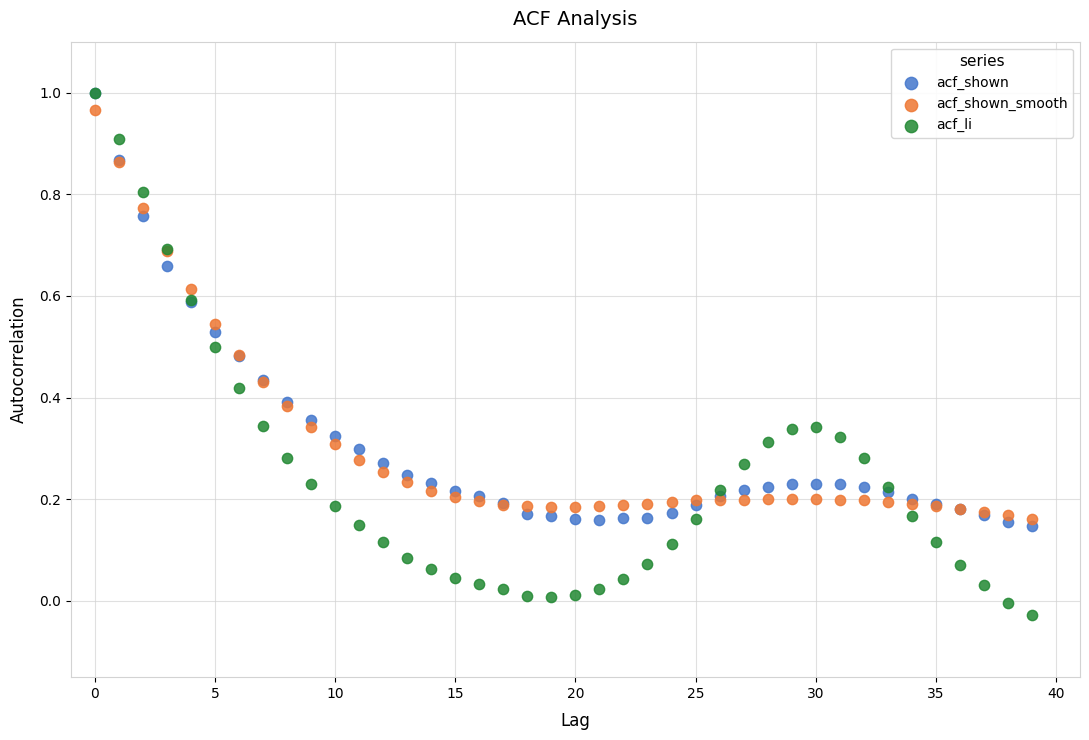

What are all the series names shown in the legend?

acf_shown, acf_shown_smooth, acf_li